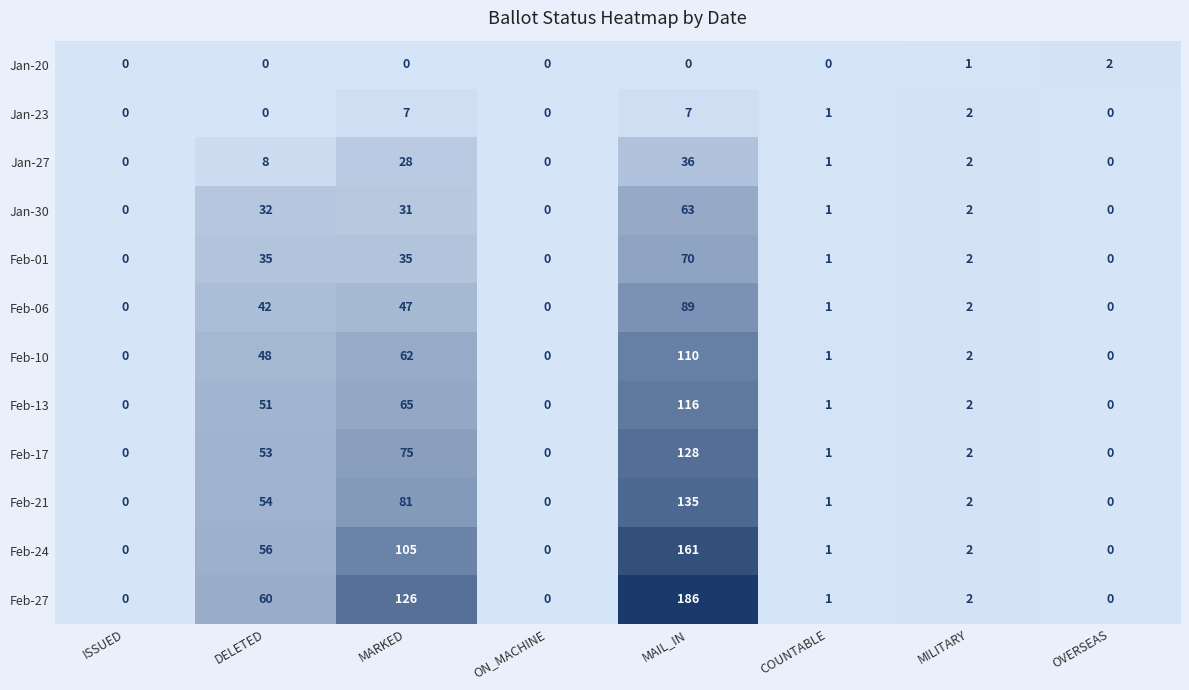

At which category is the sum across all series the highest?

MAIL_IN